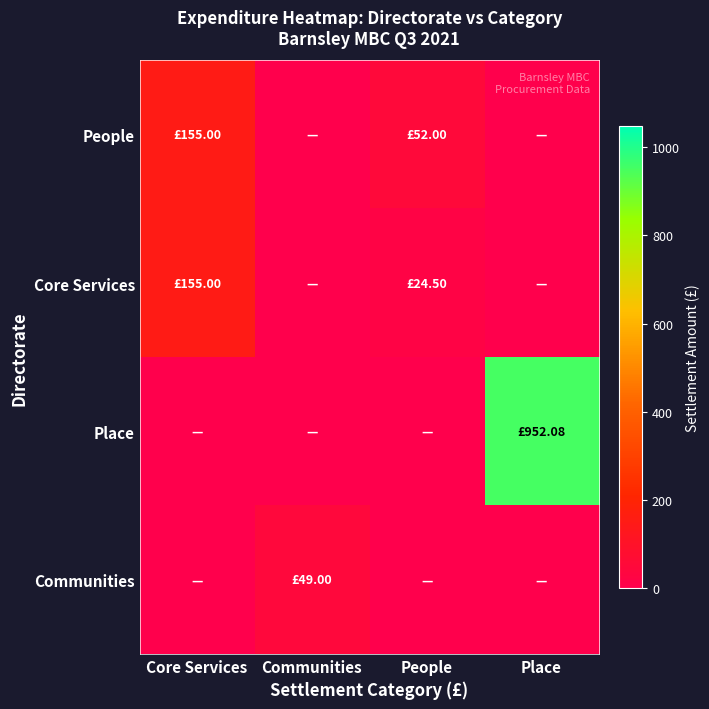

Which series has the largest range (max minus min)?

Place